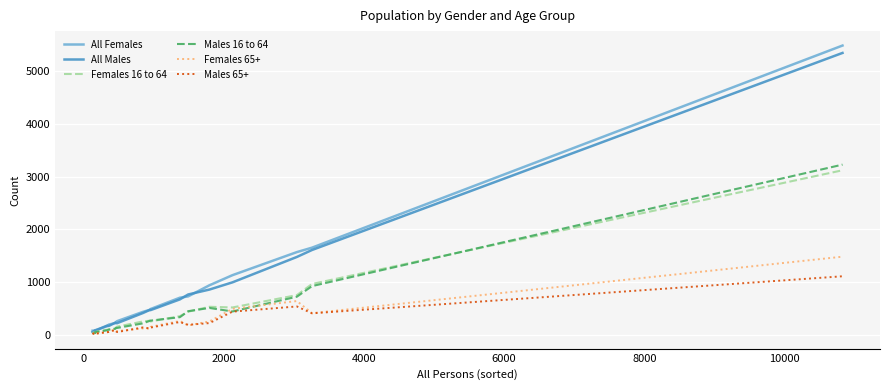

How many series are shown in this chart?

6